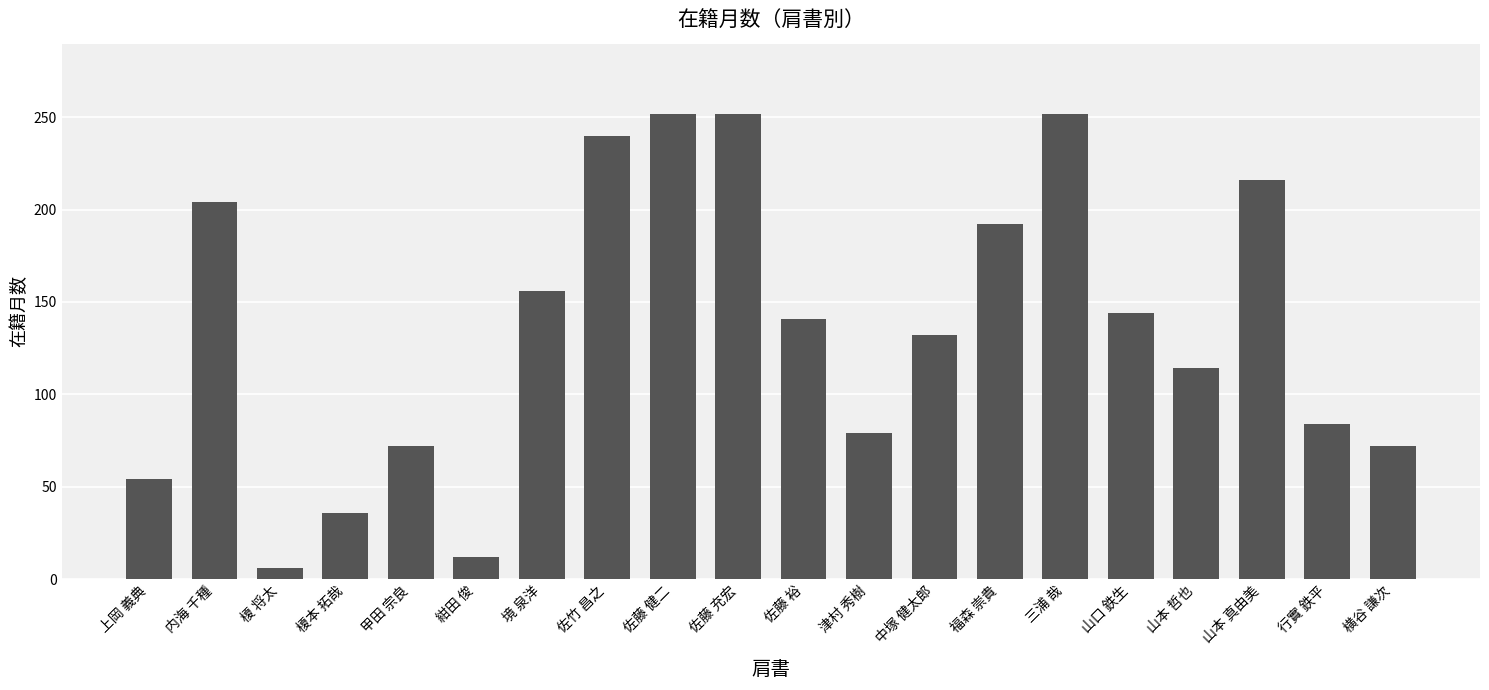

What is the sum of all values?

2710